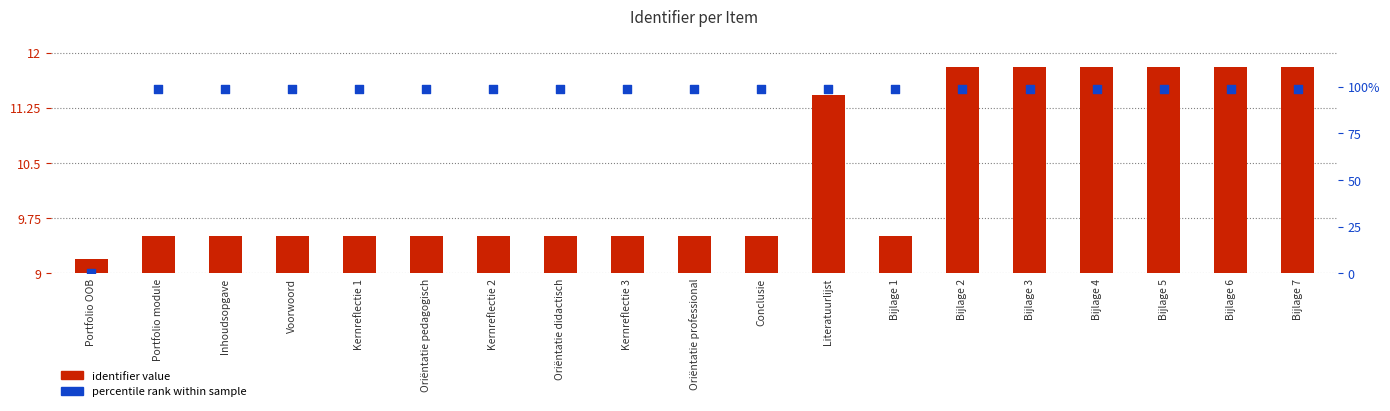

At how many categories does at least one series exceed 37?

18